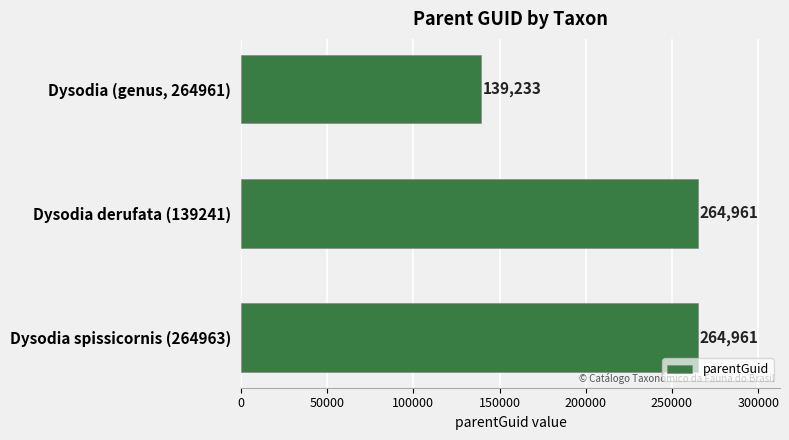

What is the difference between the second highest and minimum values?

125728